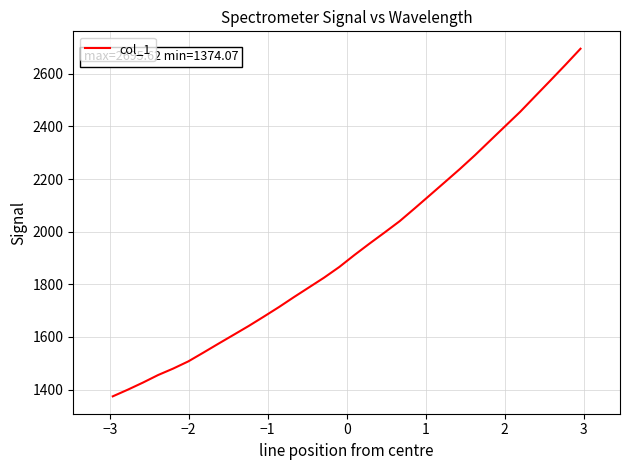

What is the minimum value shown in the chart?

1374.1